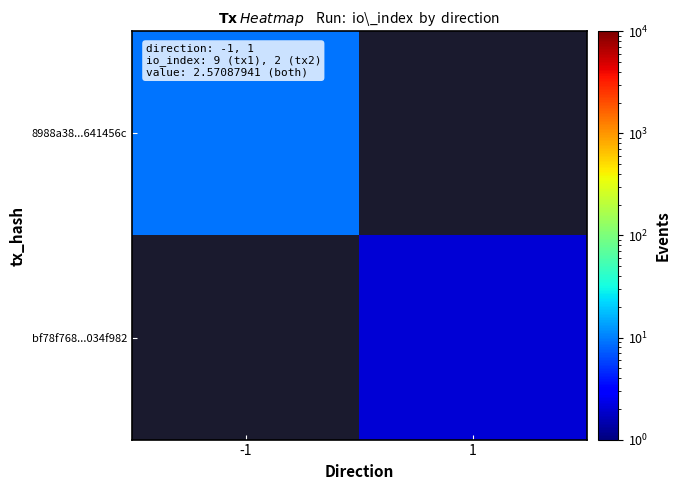

Rank the series by their average value, from lowest to highest.

8988a38...641456c, bf78f768...034f982